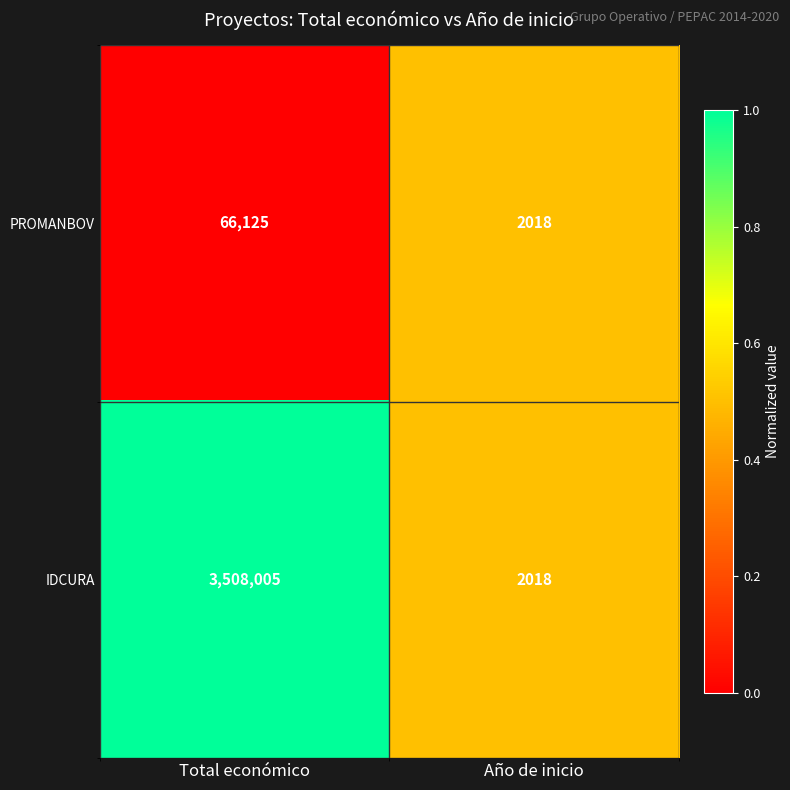

Which category has the highest value across all series?

Total económico